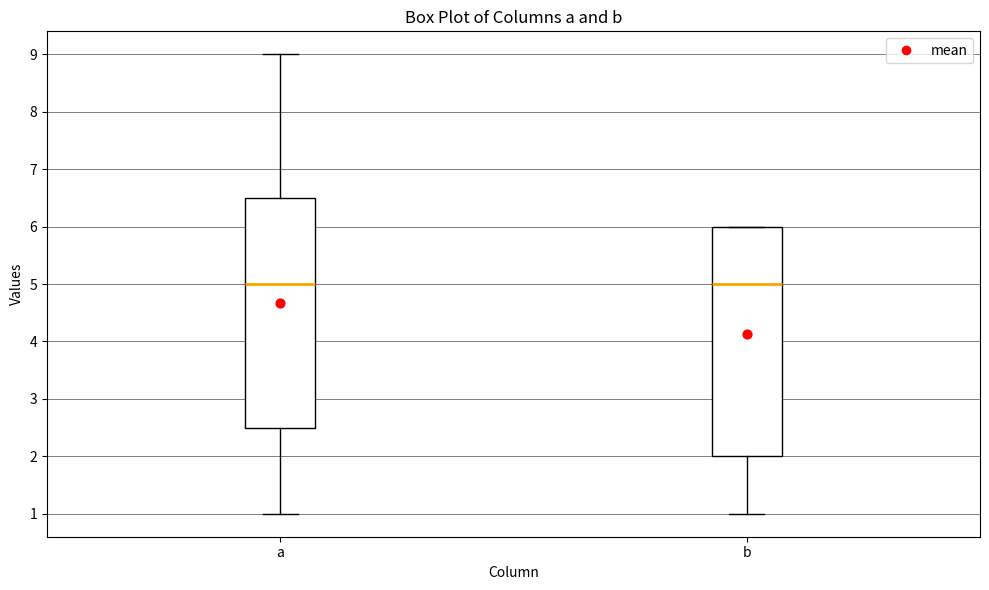

Reading left to right, read every box against the y-axis: the position of its median line, the range the box covers, and the ends of its whiskers. The values are not printed on the chart, so give them approximately, as read against the axis.

a: median 5.0, box 2.5 to 6.5, whiskers 1.0 to 9.0
b: median 5.0, box 2.0 to 6.0, whiskers 1.0 to 6.0